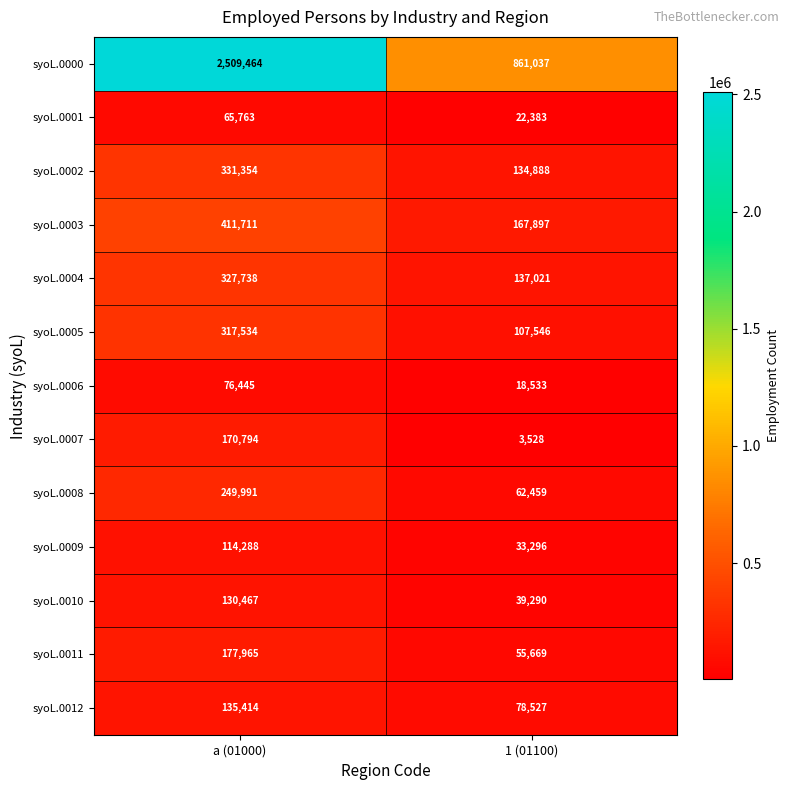

What is the approximate value of syoL.0003 at 1 (01100), to the nearest 100?

167900